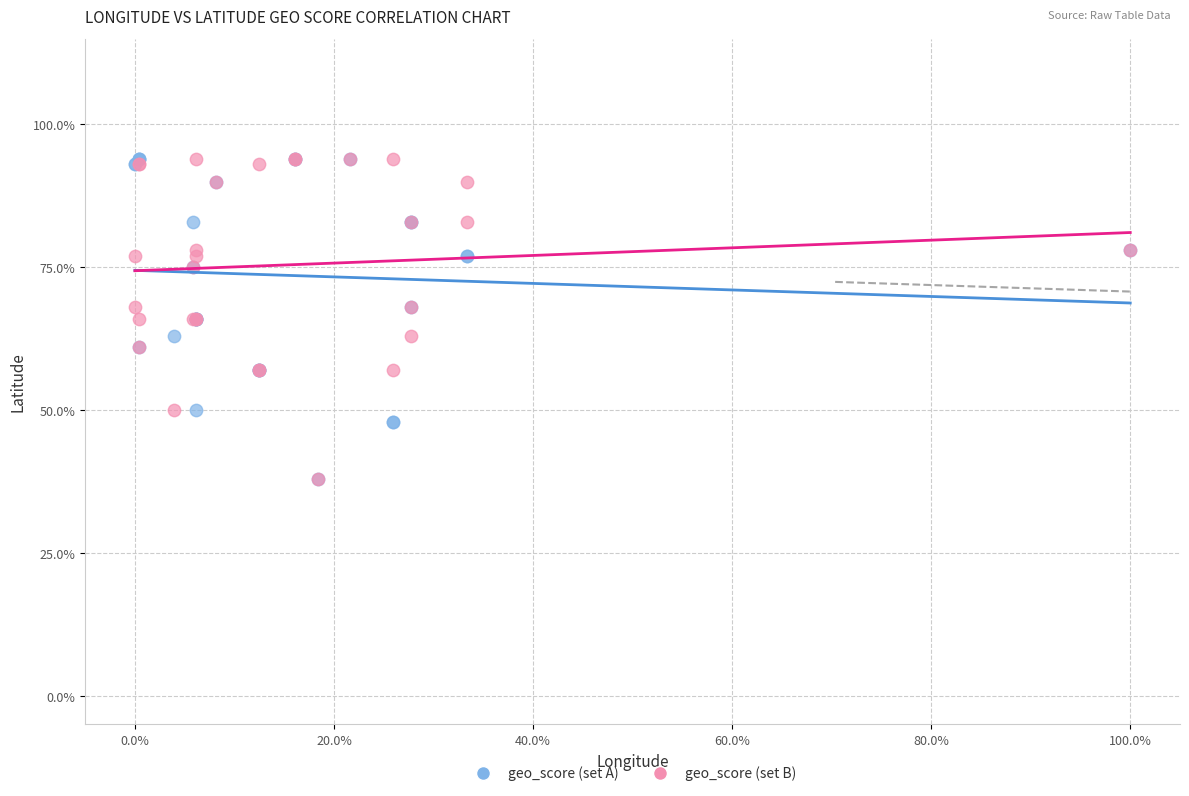

What are all the series names shown in the legend?

geo_score (set A), geo_score (set B)